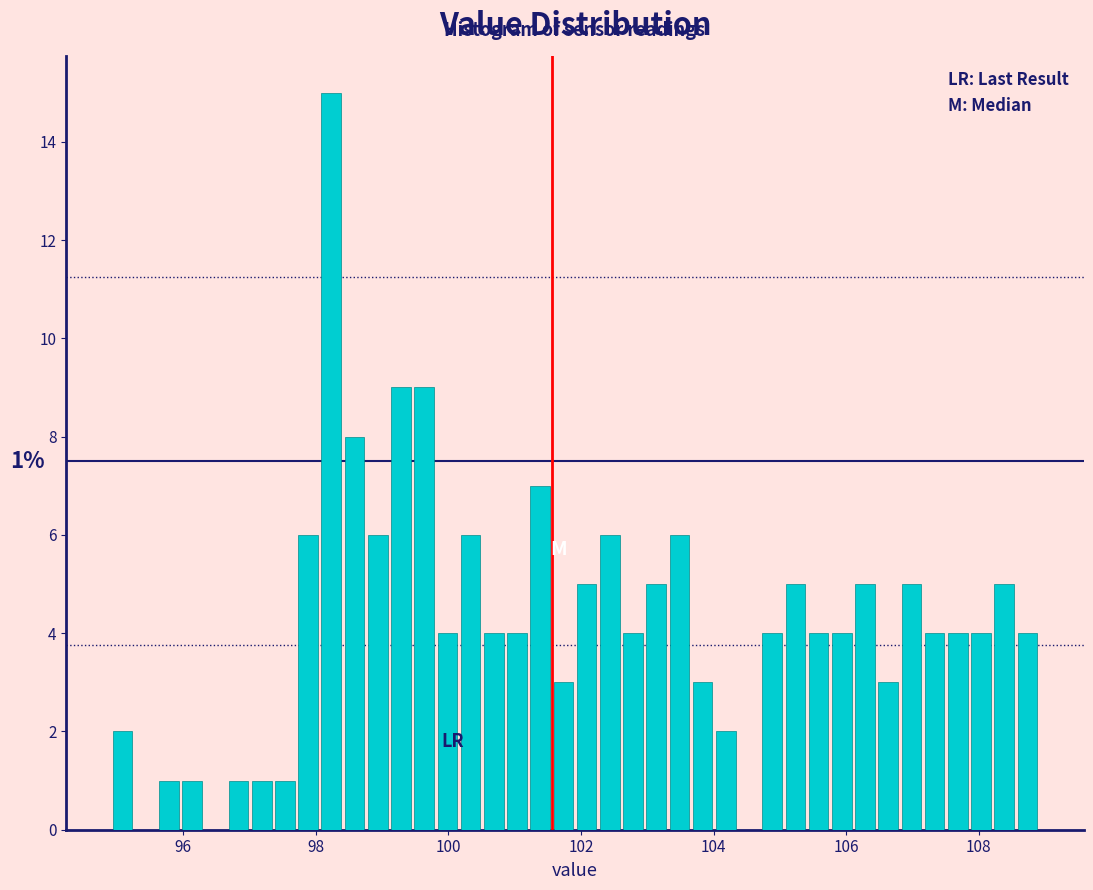

Read against the x-axis, roughly where is the centre of the tallest bar?

98.2